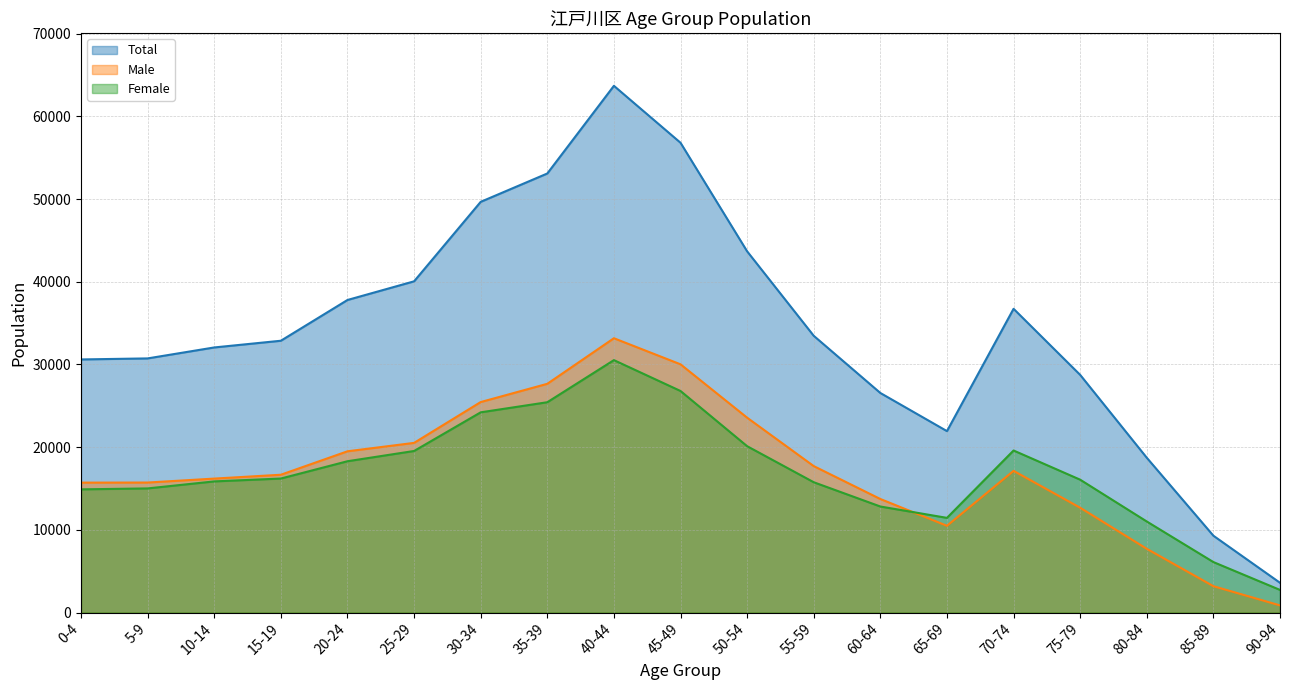

True or false: Male and Total intersect in this chart.

False